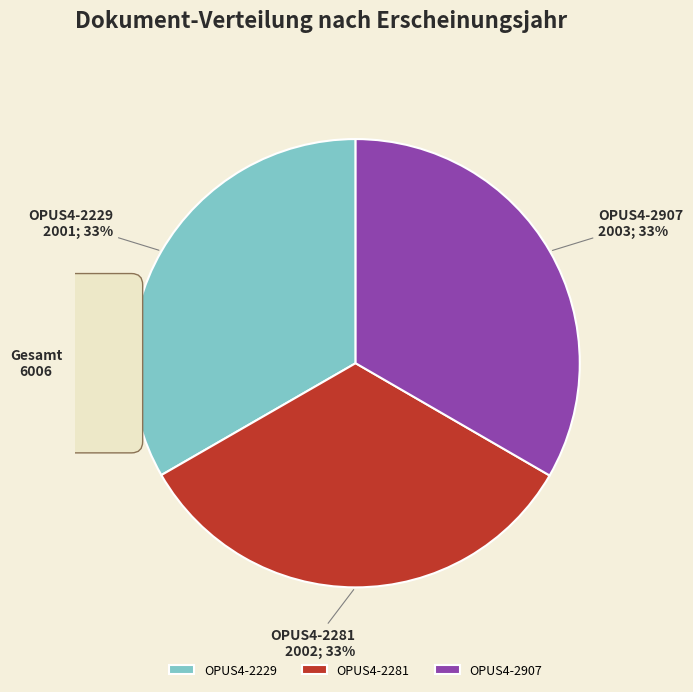

What is the change in value from OPUS4-2281 to OPUS4-2907?

+1